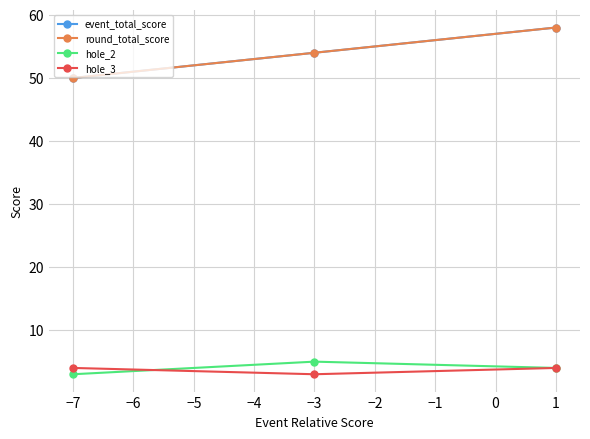

How many series are shown in this chart?

4